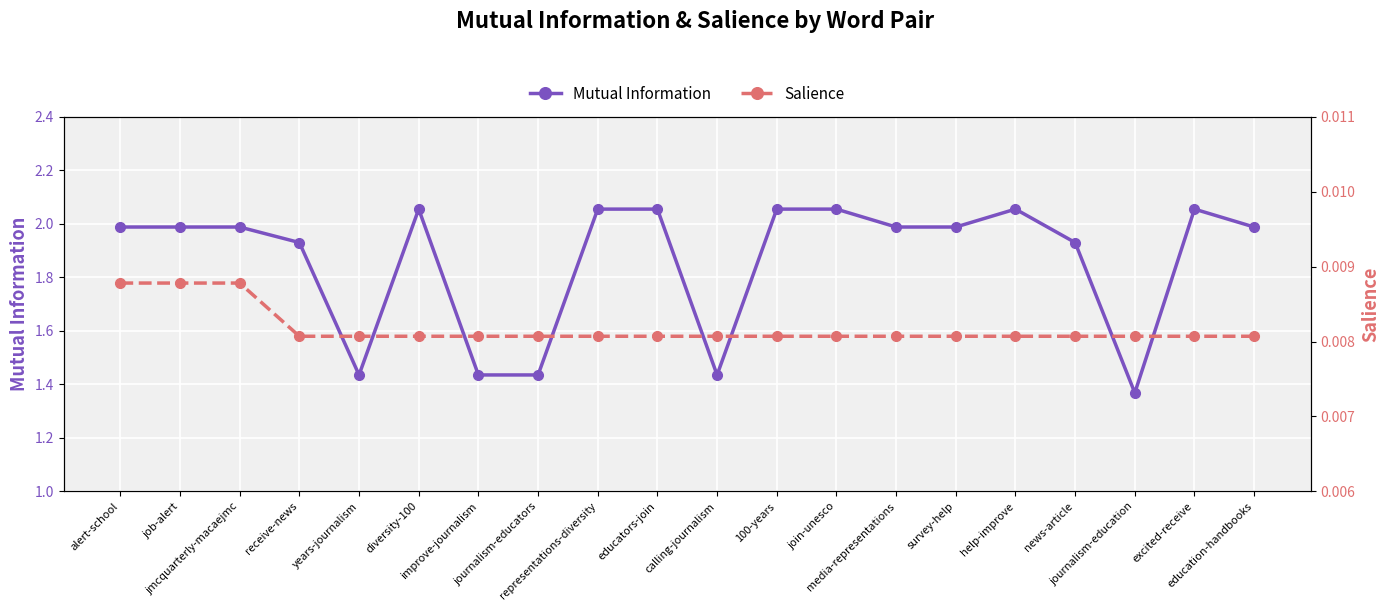

Rank the series by their average value, from lowest to highest.

Salience, Mutual Information